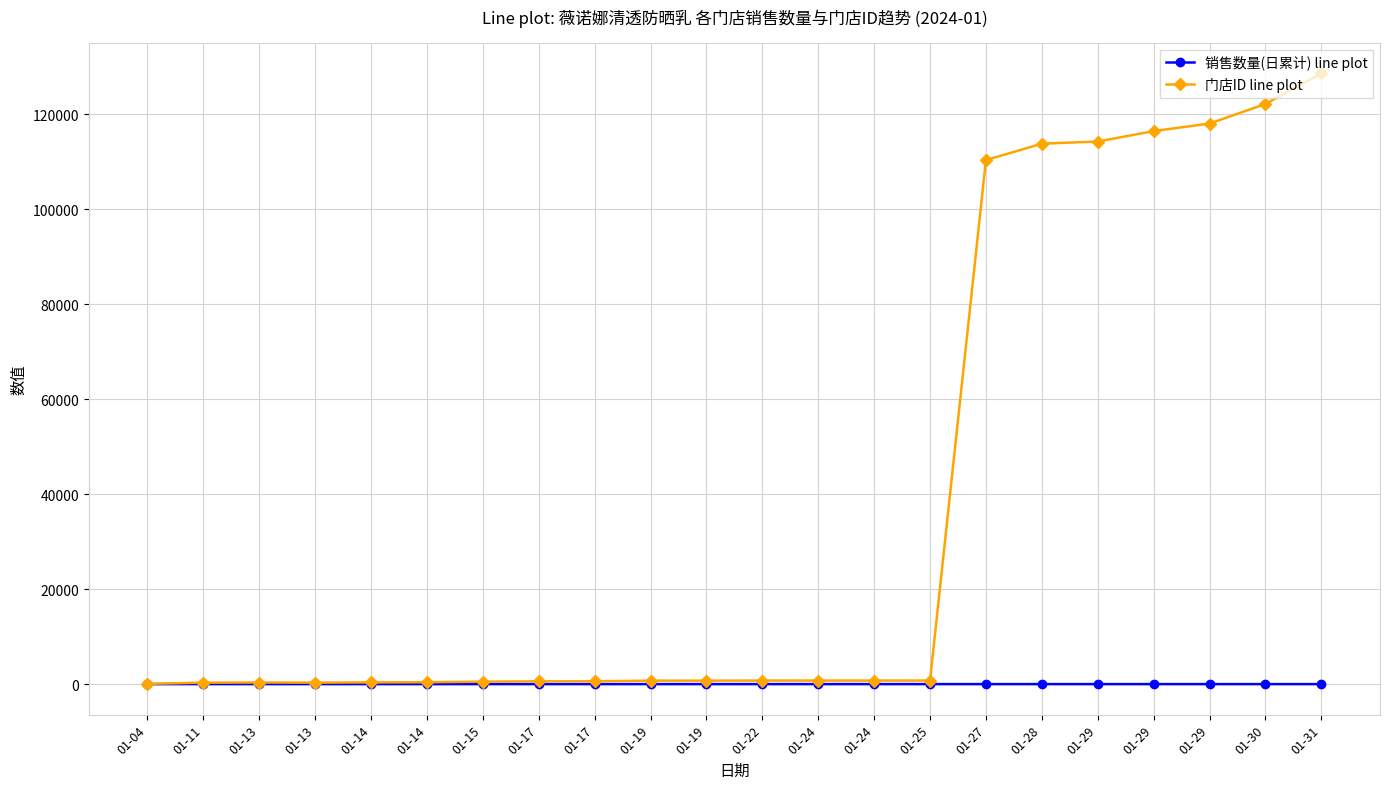

What are all the series names shown in the legend?

销售数量(日累计) line plot, 门店ID line plot